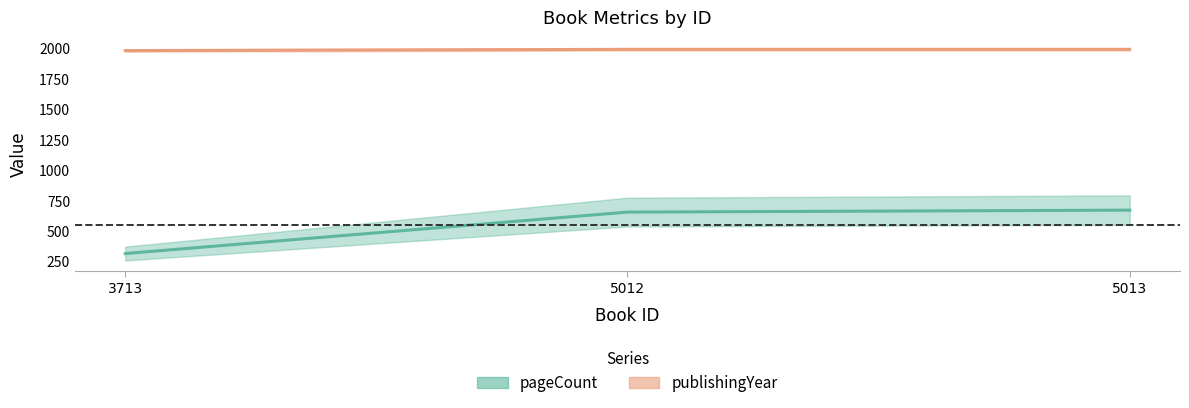

How many categories are shown in the chart?

3